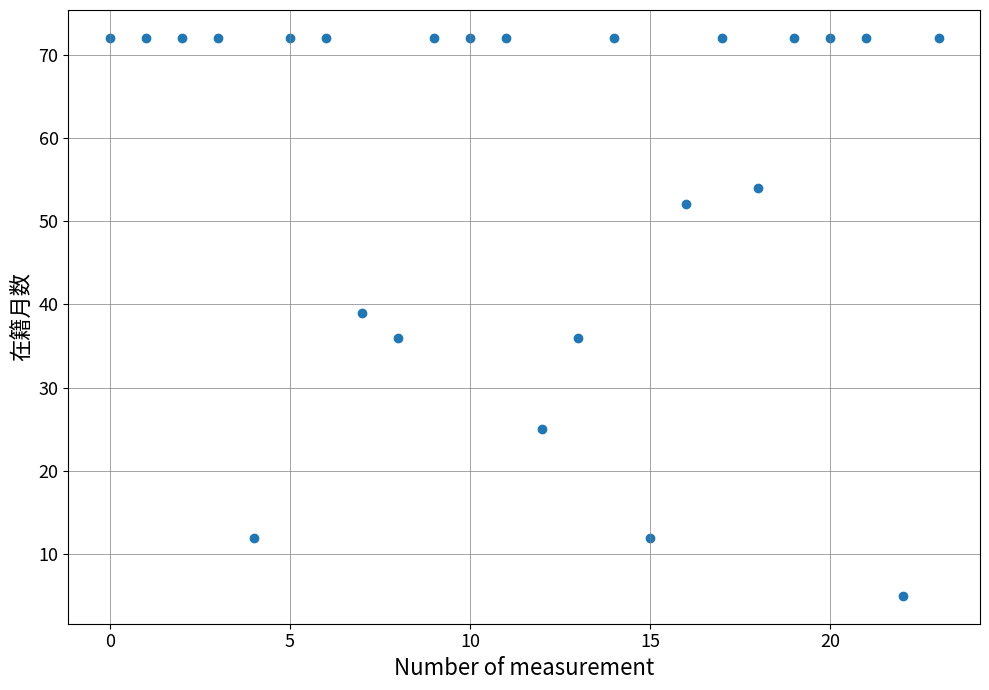

What Y value in the scatter plot is closest to 38?

39